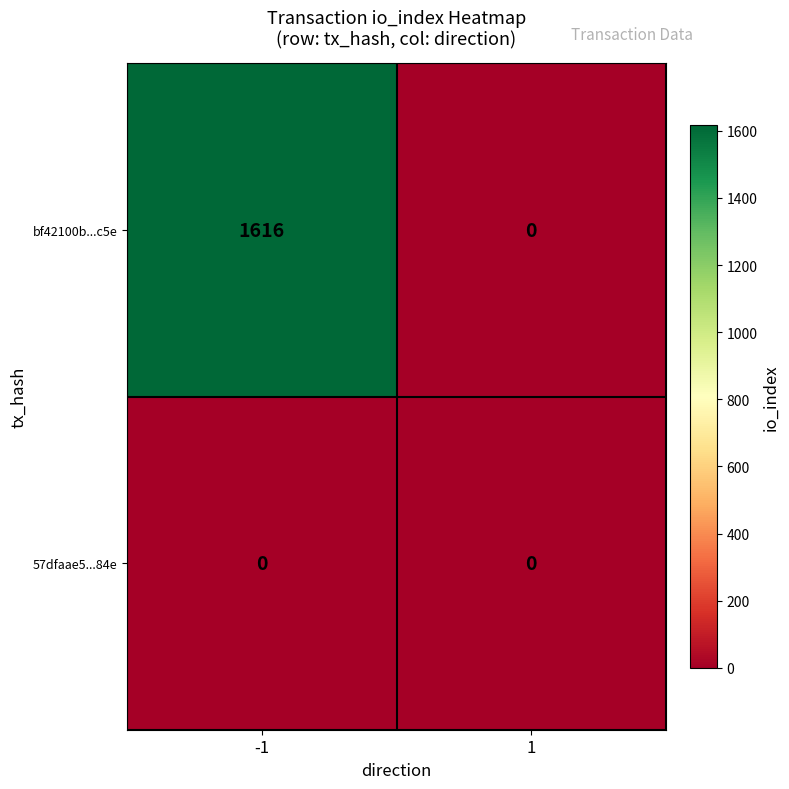

Which series changed the most between -1 and 1?

bf42100b...c5e